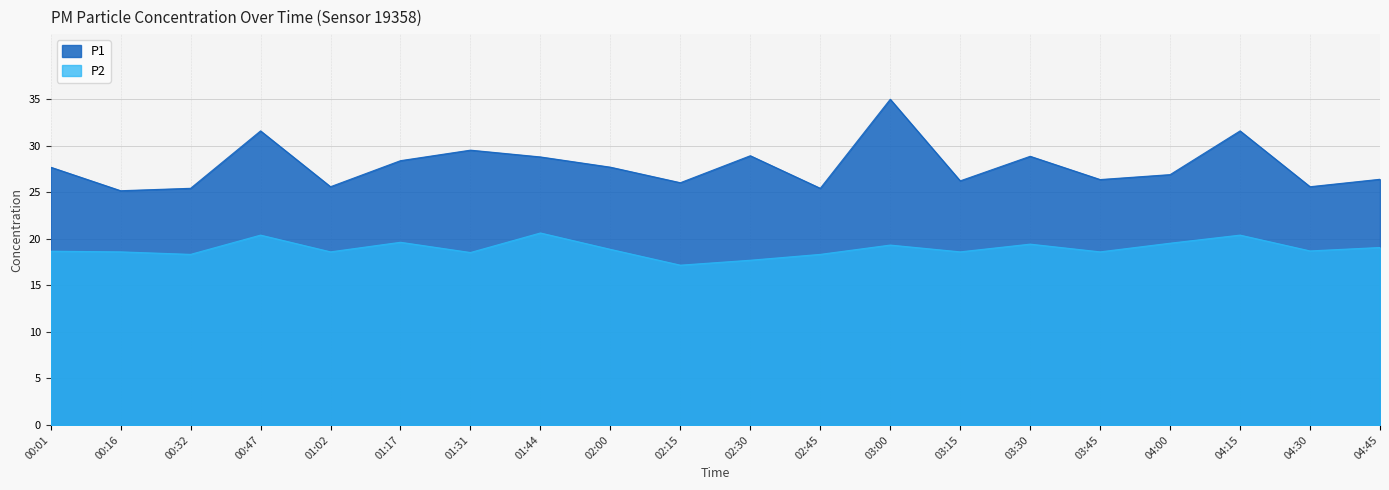

True or false: P2 and P1 cross at least once.

False